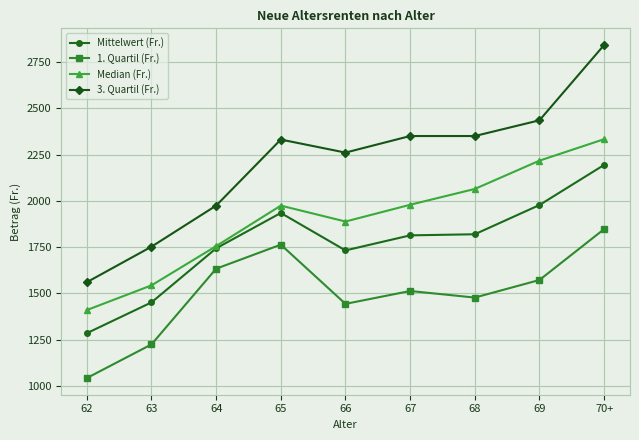

At which label is 3. Quartil (Fr.) closest to 2201?

66